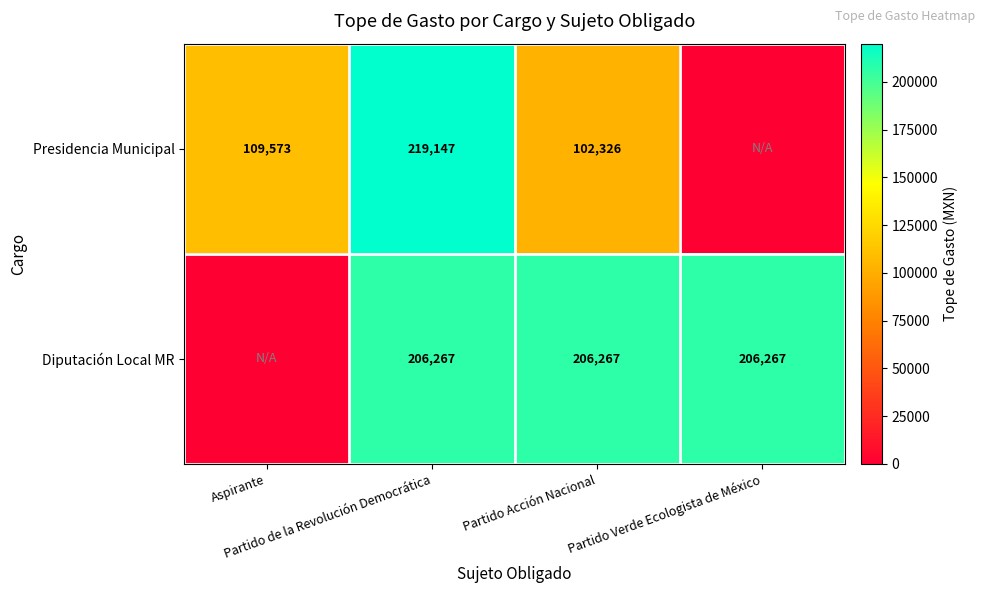

What is the maximum value for Diputación Local MR?

206267.3